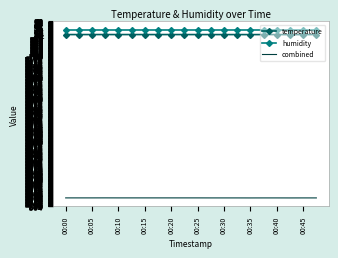

What is the maximum value shown in the chart?

23.0